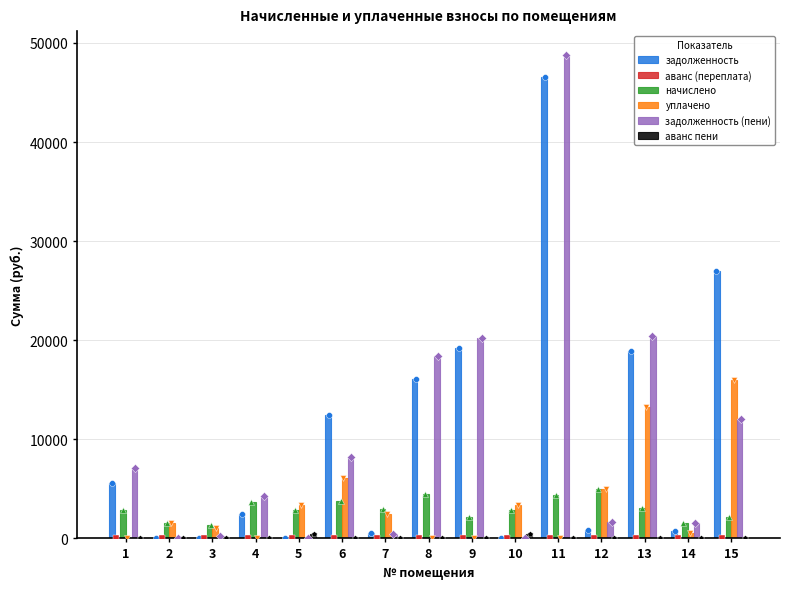

Which series has the widest spread of Y values?

задолженность (пени)